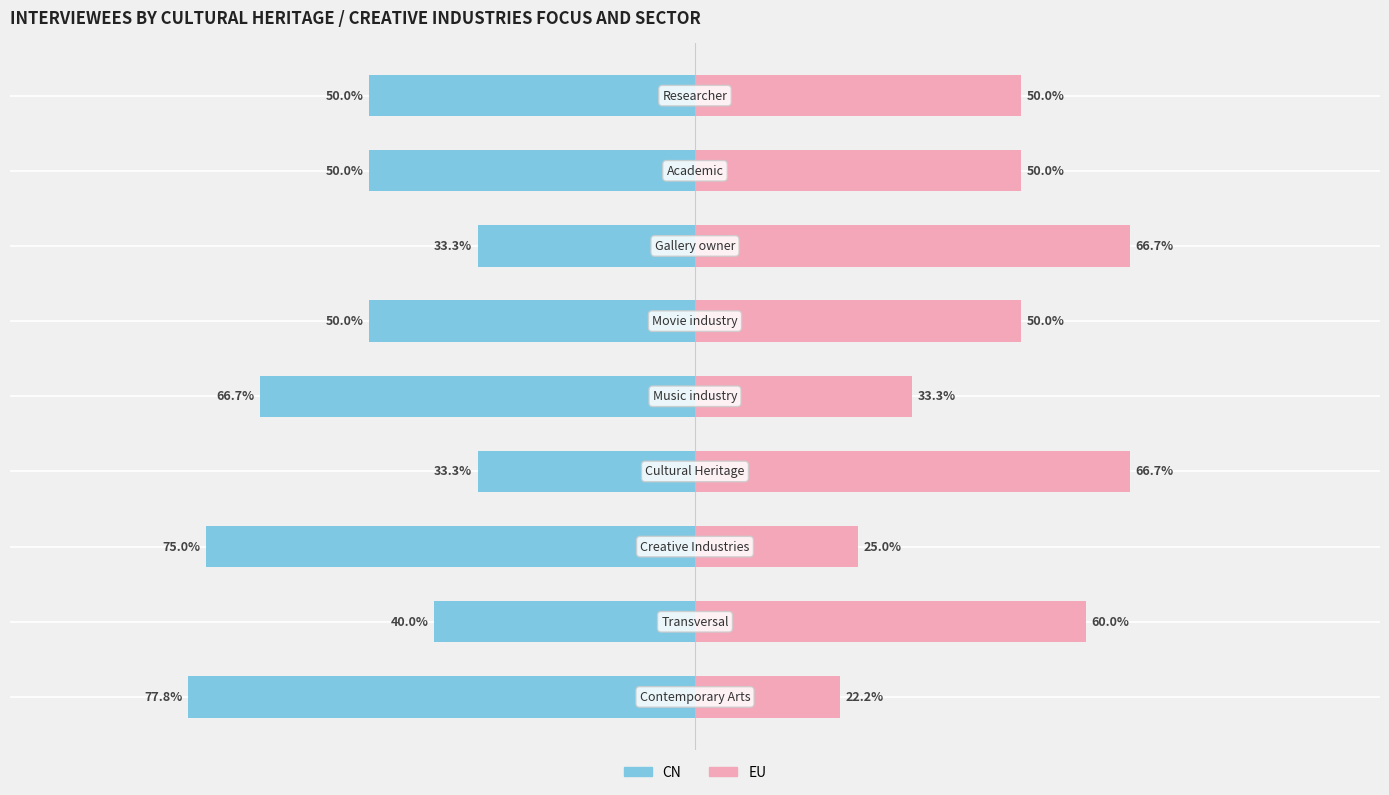

What is the value of the CN bar at the 3rd from the left?

-75.0